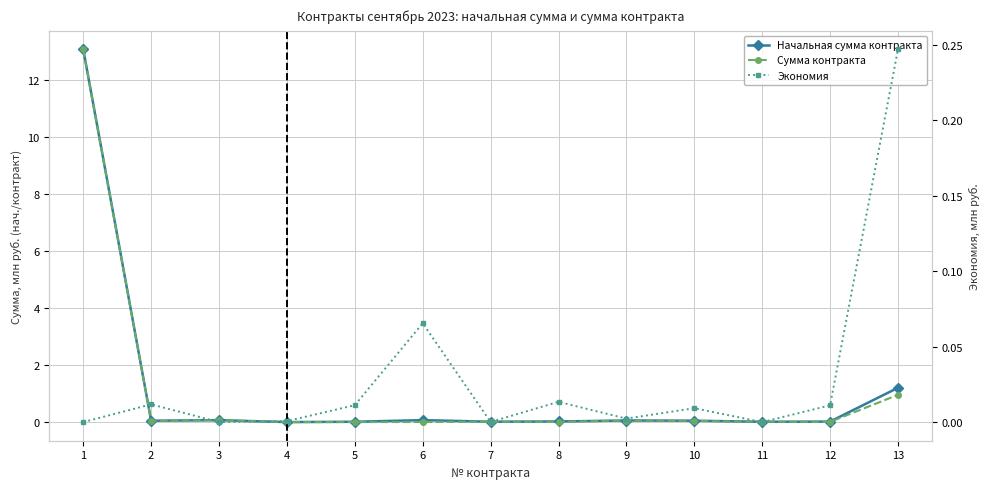

Rank the categories by Начальная сумма контракта value from highest to lowest.

1, 13, 6, 3, 9, 10, 2, 8, 12, 7, 5, 11, 4